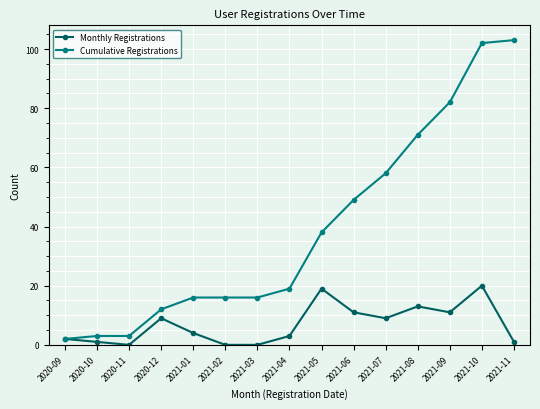

Where is Cumulative Registrations nearest to the value 52?

2021-06